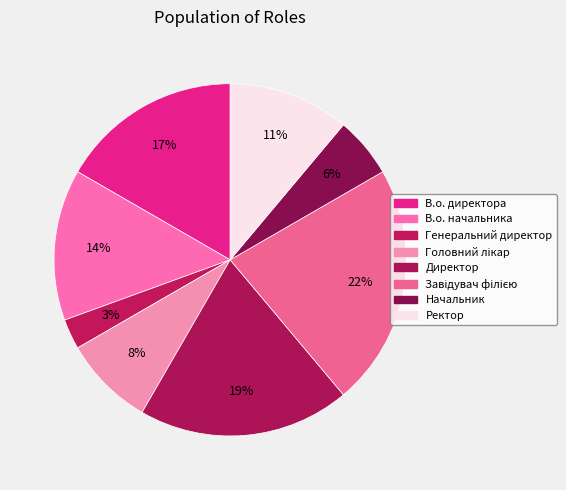

Is it true that Завідувач філією is 12% of the pie?

False